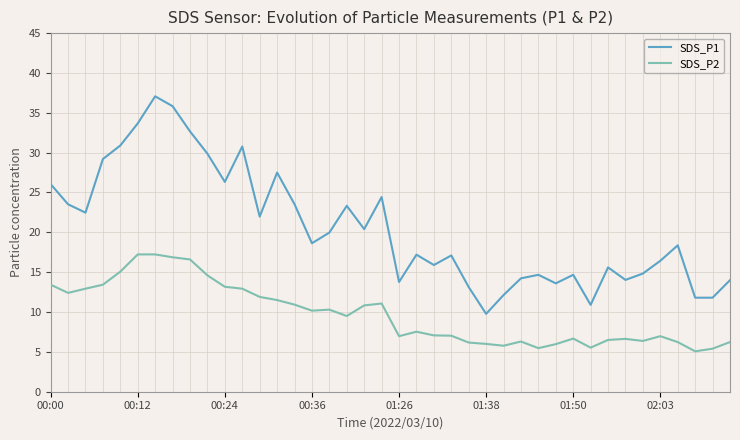

What is the highest value of the SDS_P1 series?

37.1